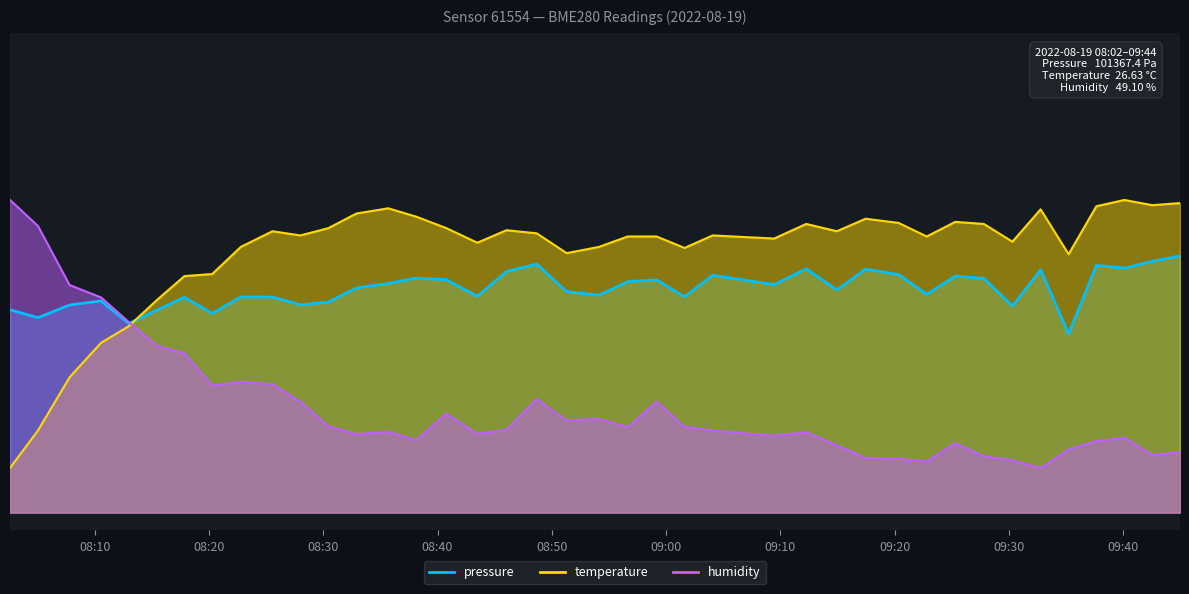

Rank the series by their maximum value, from highest to lowest.

temperature, humidity, pressure